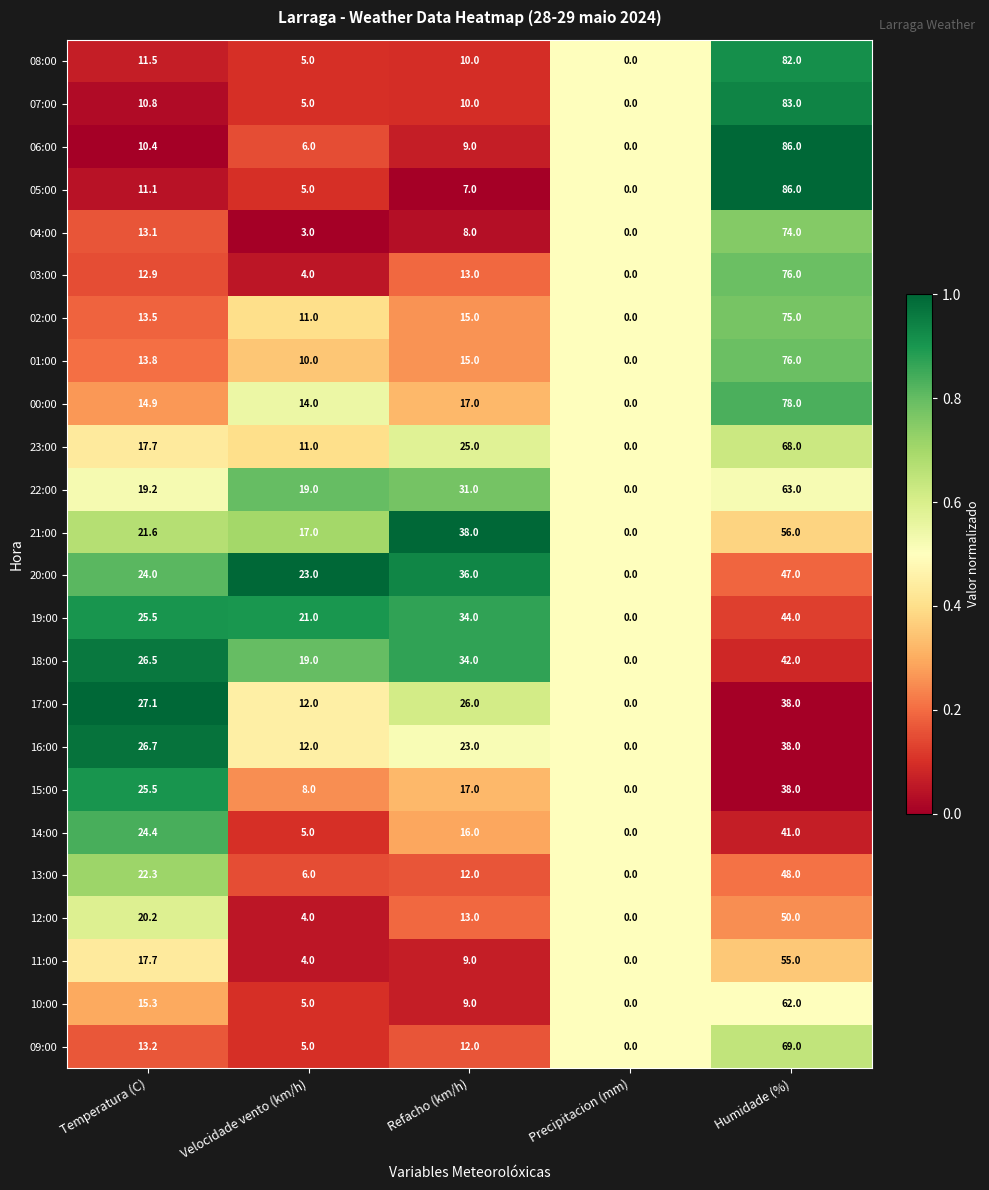

Which series has the largest total across all categories?

21:00